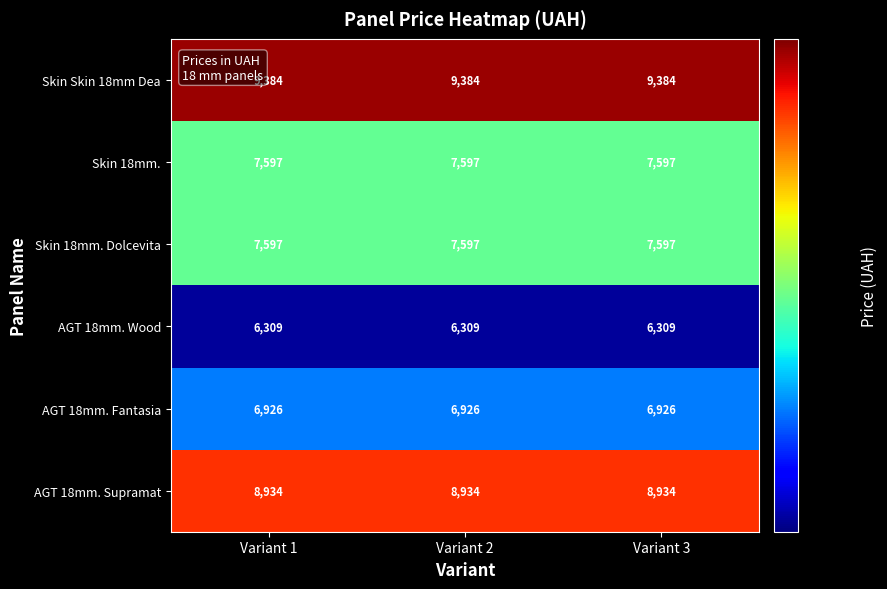

What is the average value of the AGT 18mm. Wood series?

6309